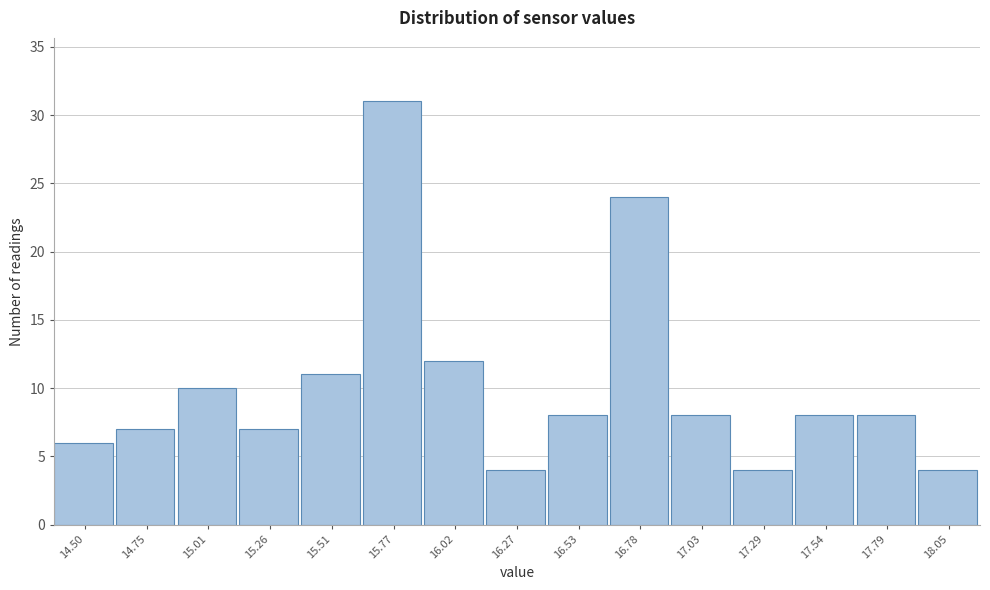

Reading right to left, transcribe all the data shown in this chart.

18.05=4	17.79=8	17.54=8	17.29=4	17.03=8	16.78=24	16.53=8	16.27=4	16.02=12	15.77=31	15.51=11	15.26=7	15.01=10	14.75=7	14.50=6